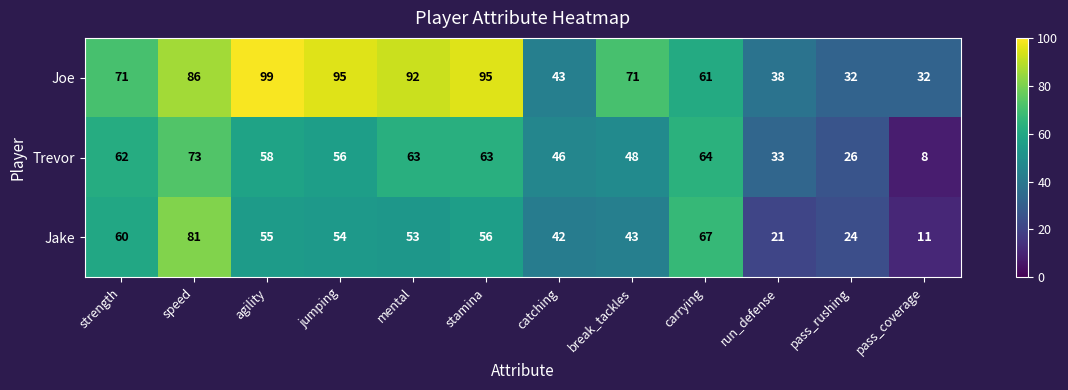

Rank the series by their maximum value, from highest to lowest.

Joe, Jake, Trevor